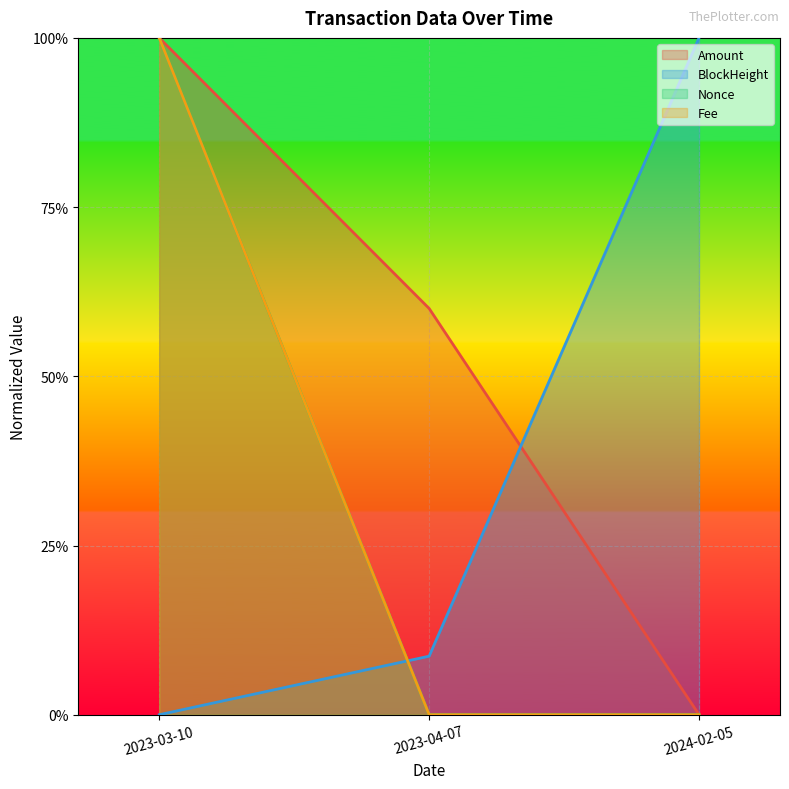

What is the difference between the maximum and minimum values in the Fee series?

1.0